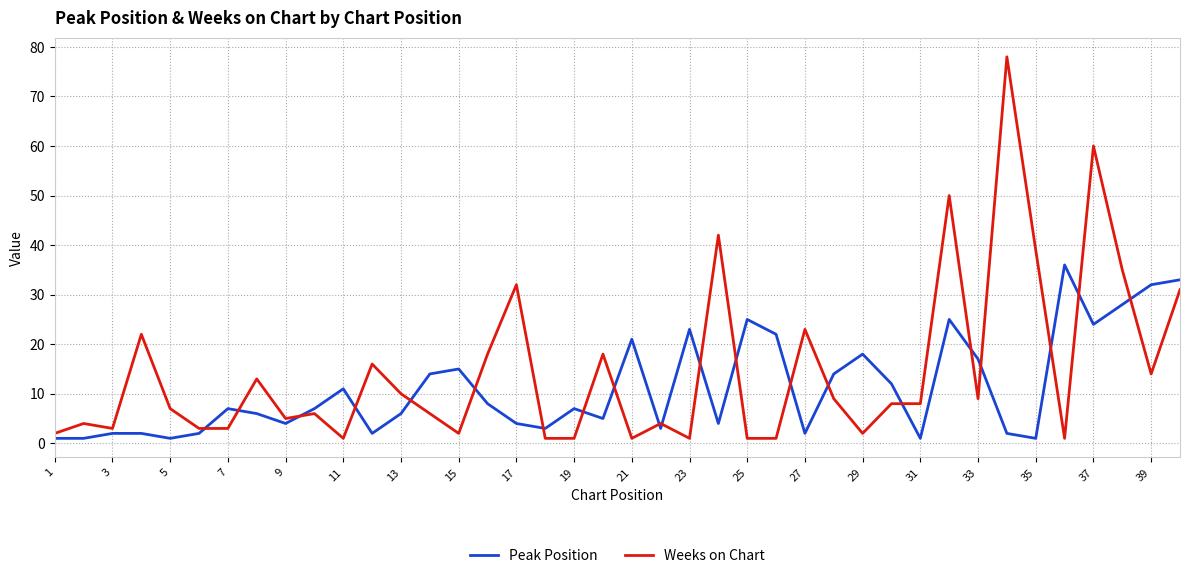

What is the difference between the maximum and minimum values in the Weeks on Chart series?

77